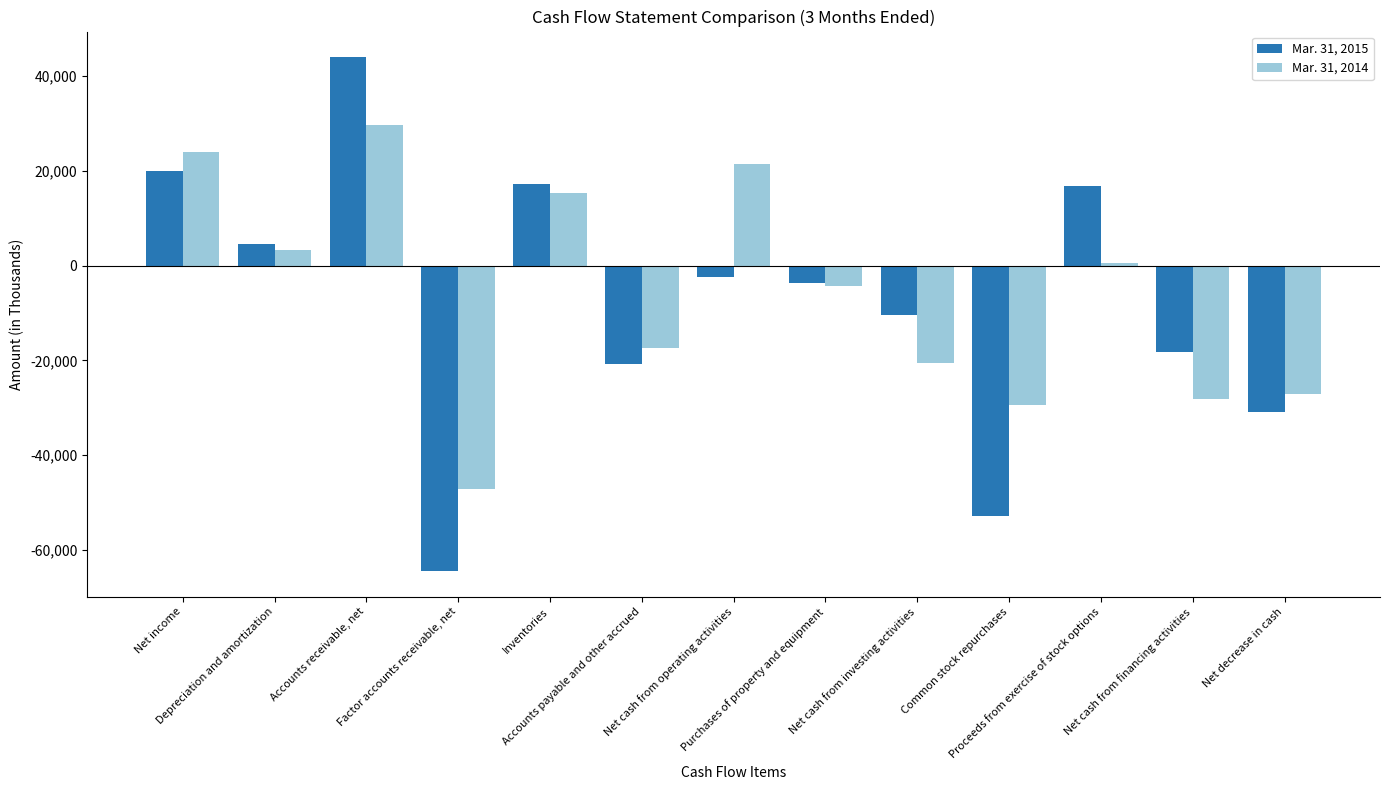

Rank the series by their average value, from highest to lowest.

Mar. 31, 2014, Mar. 31, 2015